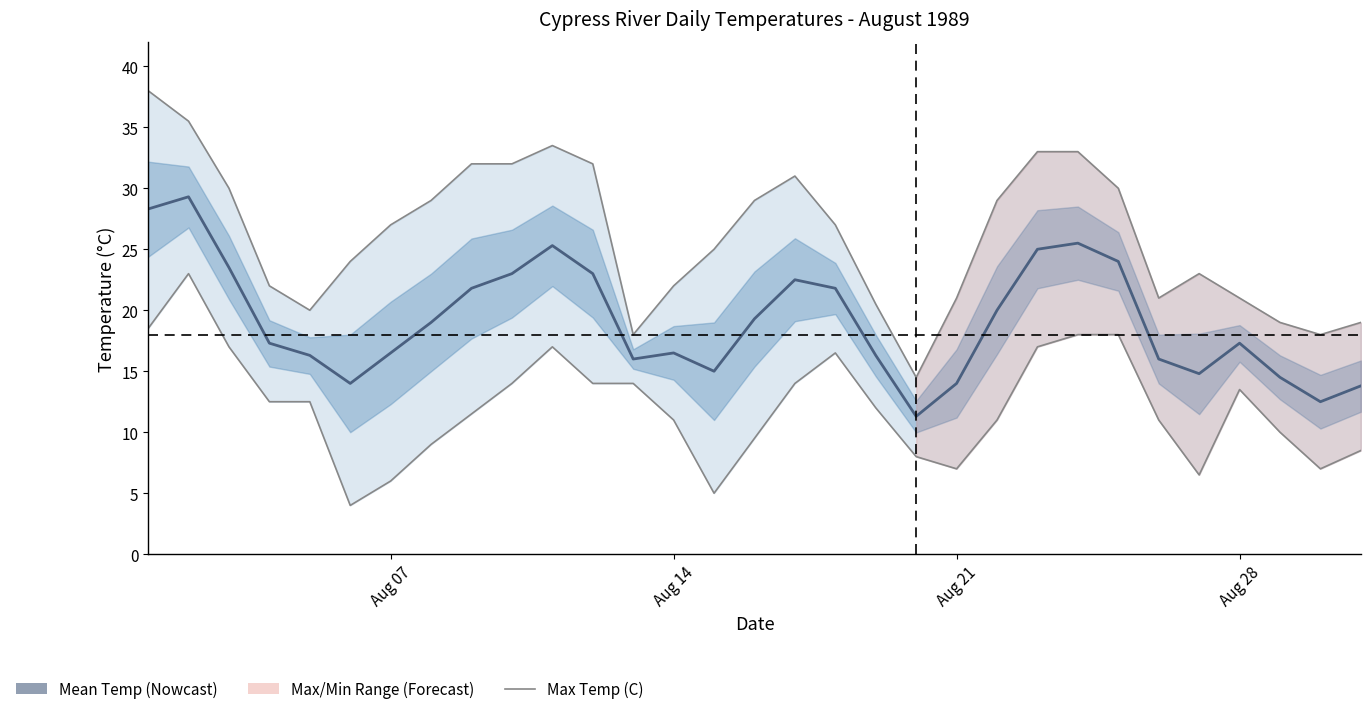

List the series in order of their peak value, highest first.

Max Temp (C), Mean Temp (C), Min Temp (C)